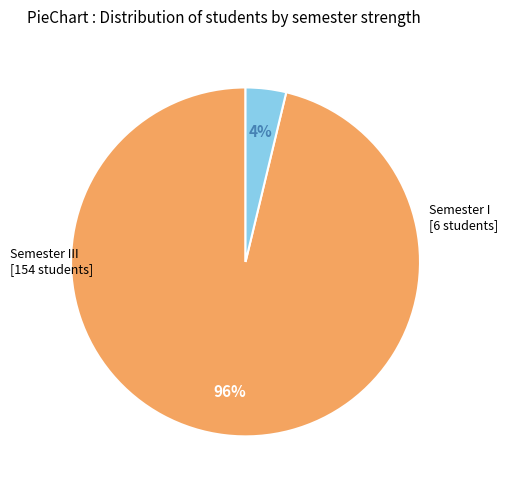

Is there any slice that represents more than half of the pie?

Yes